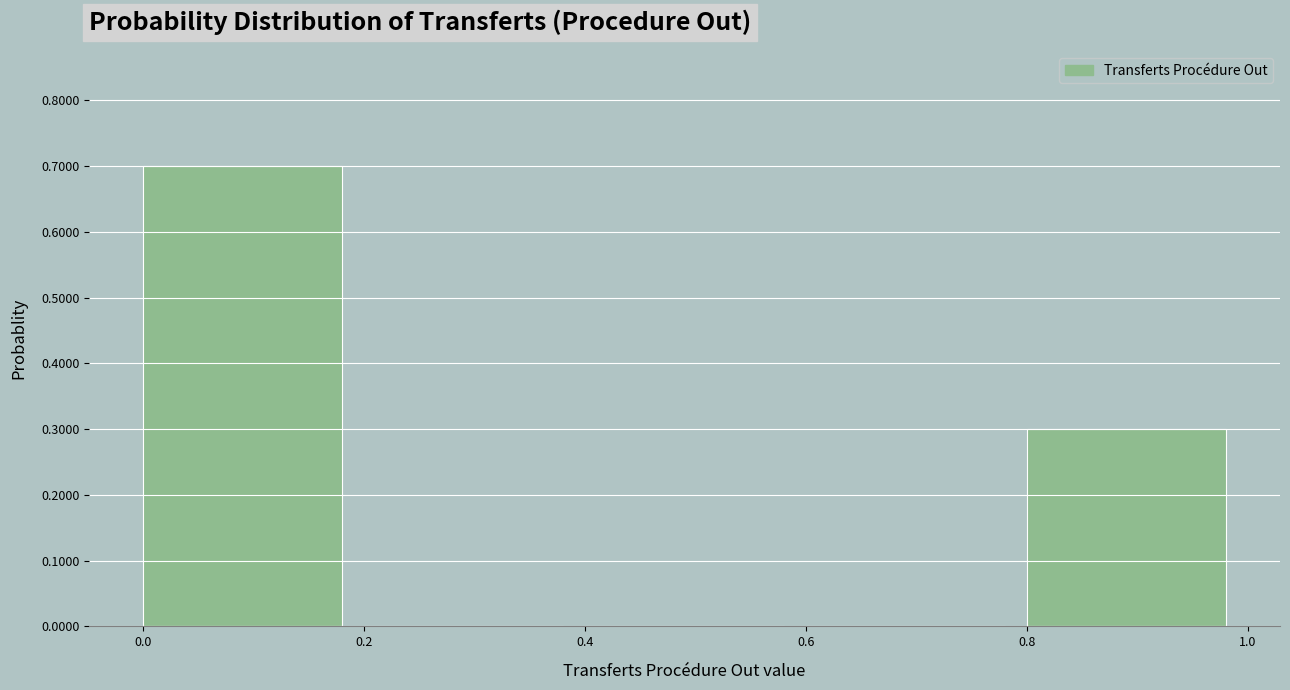

Reading left to right, list every bar in this chart as the range it spans on the x-axis followed by its height. The values are not printed on the chart, so give them approximately, as read against the axis.

0.0 to 0.2: 0.7
0.2 to 0.4: 0
0.4 to 0.6: 0
0.6 to 0.8: 0
0.8 to 1.0: 0.3